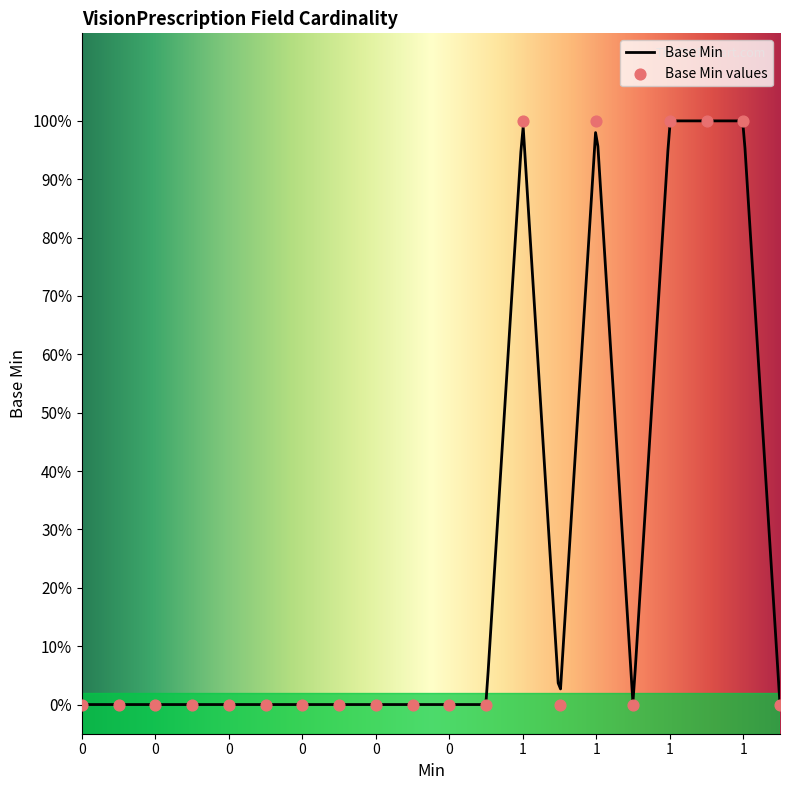

What is the change in value from 0 to 1?

+1